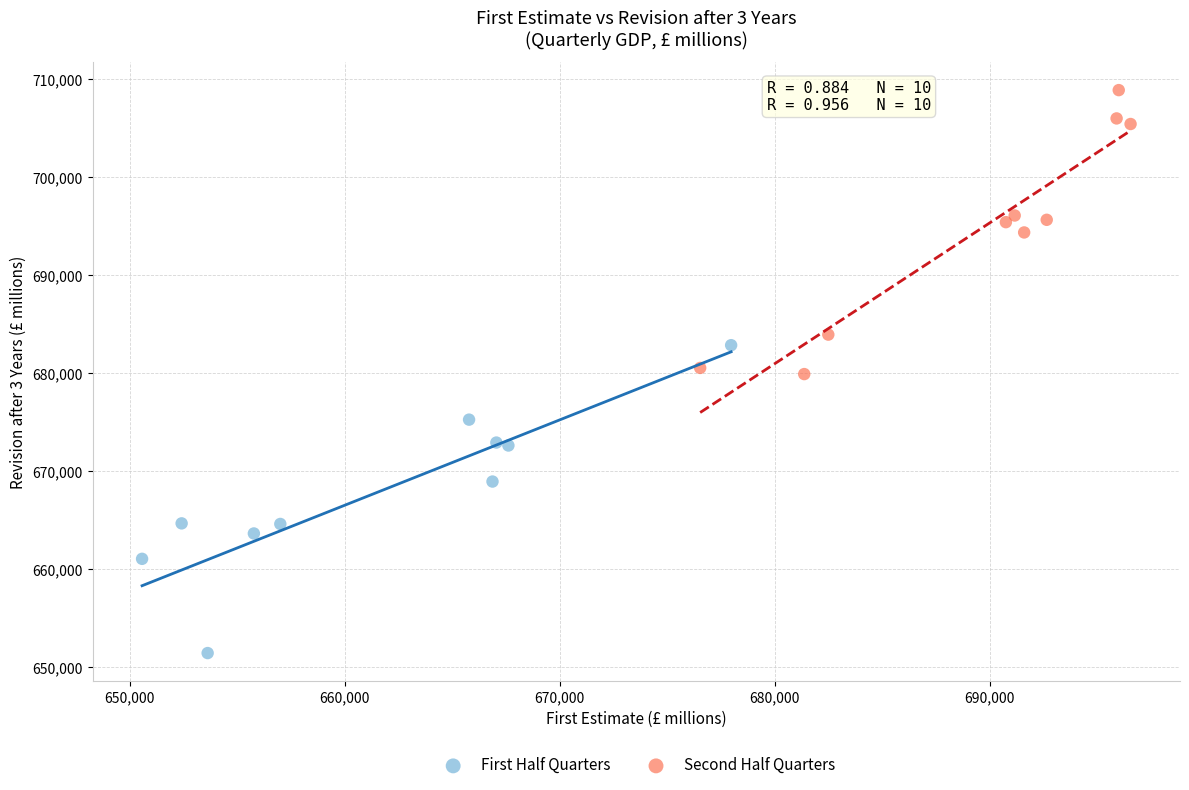

Which series contains the lowest Y value?

First Half Quarters